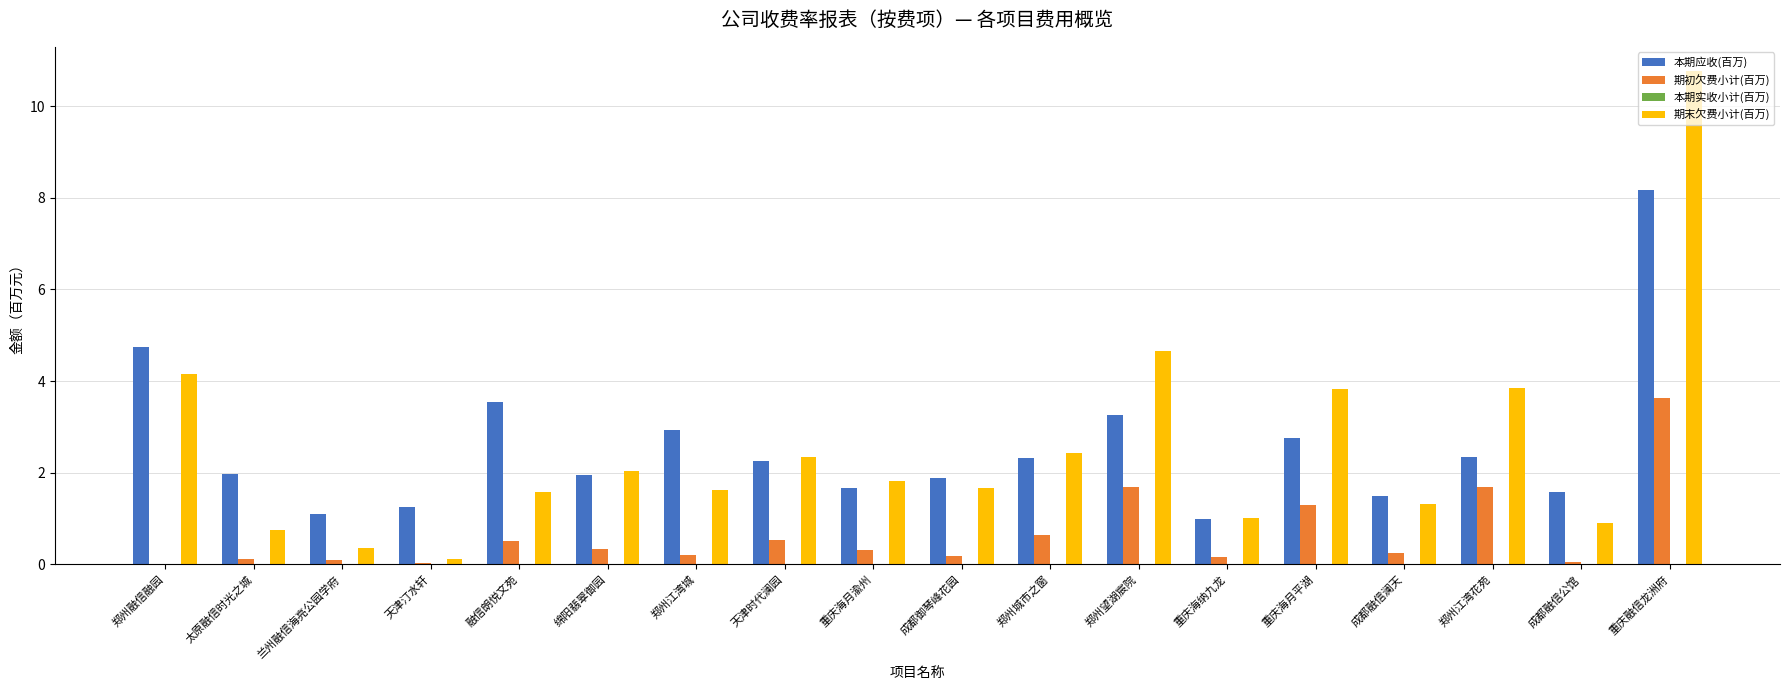

At which category is the sum across all series the highest?

重庆融信龙洲府